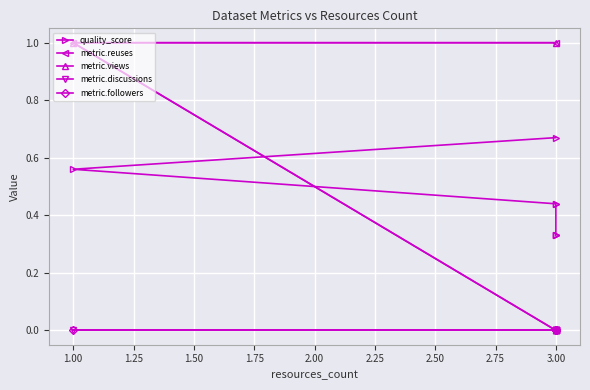

What are all the series names shown in the legend?

quality_score, metric.reuses, metric.views, metric.discussions, metric.followers